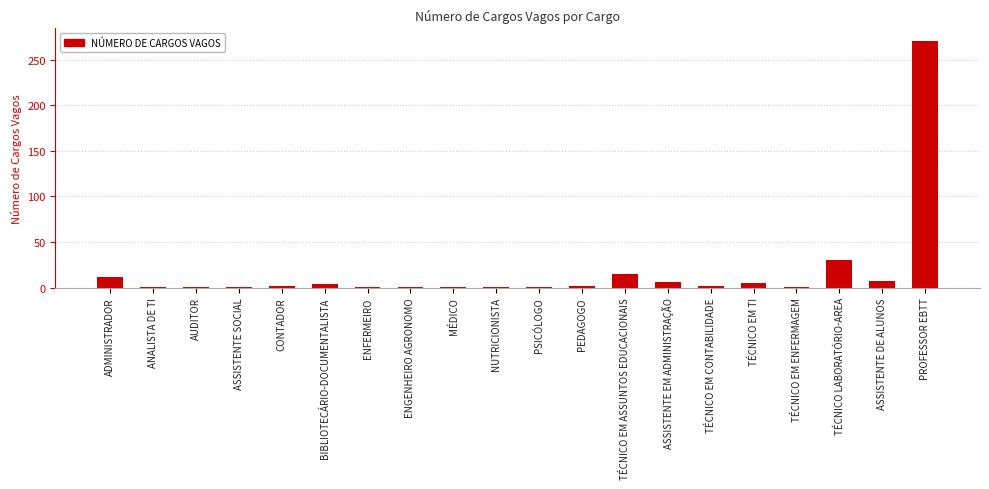

What is the label of the 7th bar from the left?

ENFERMEIRO